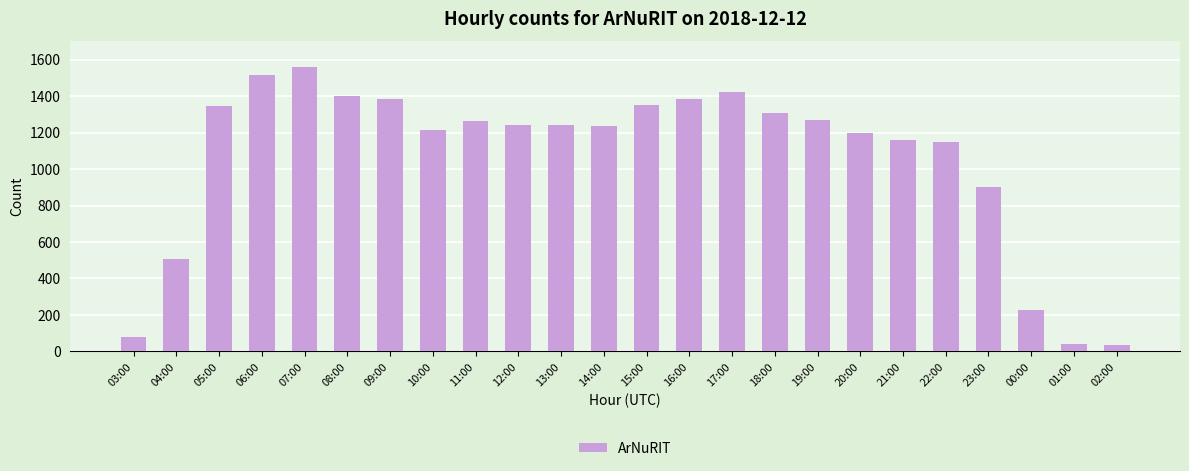

What is the difference between the maximum and minimum values?

1522